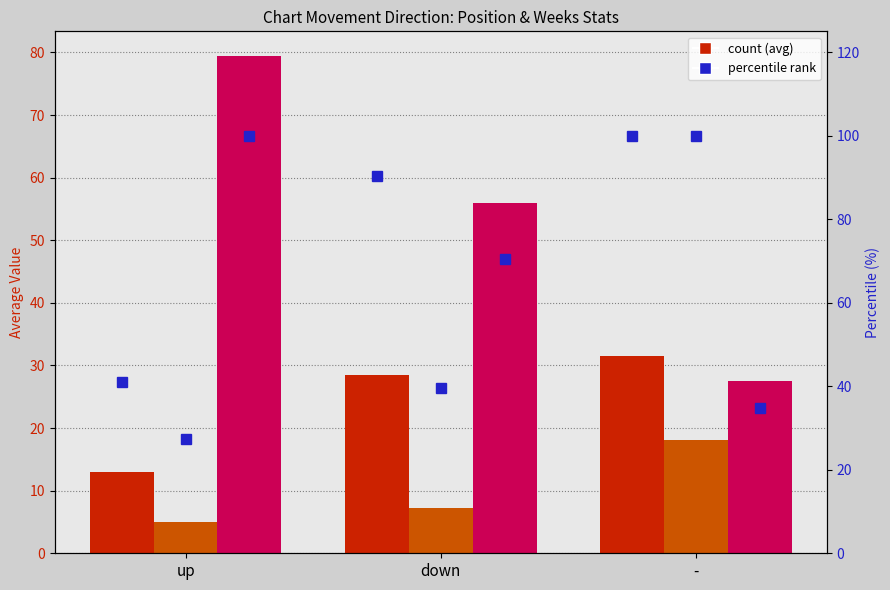

How many values in the Avg Position series exceed 28?

2